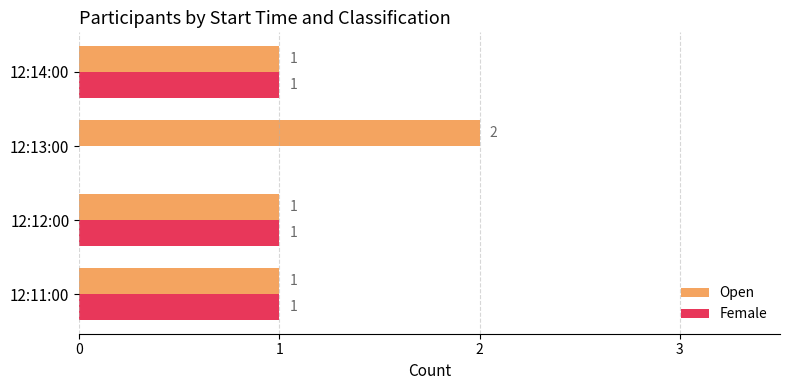

Which category has the highest value in the Open series?

12:13:00